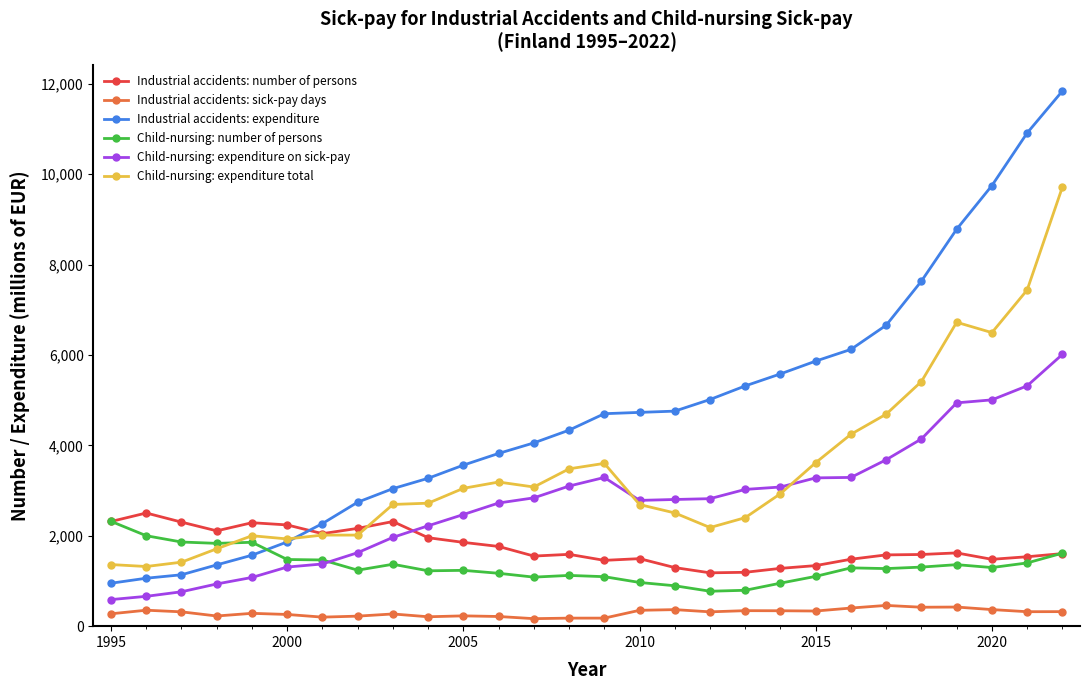

True or false: Industrial accidents: sick-pay days has more than 1 interior local peaks.

True